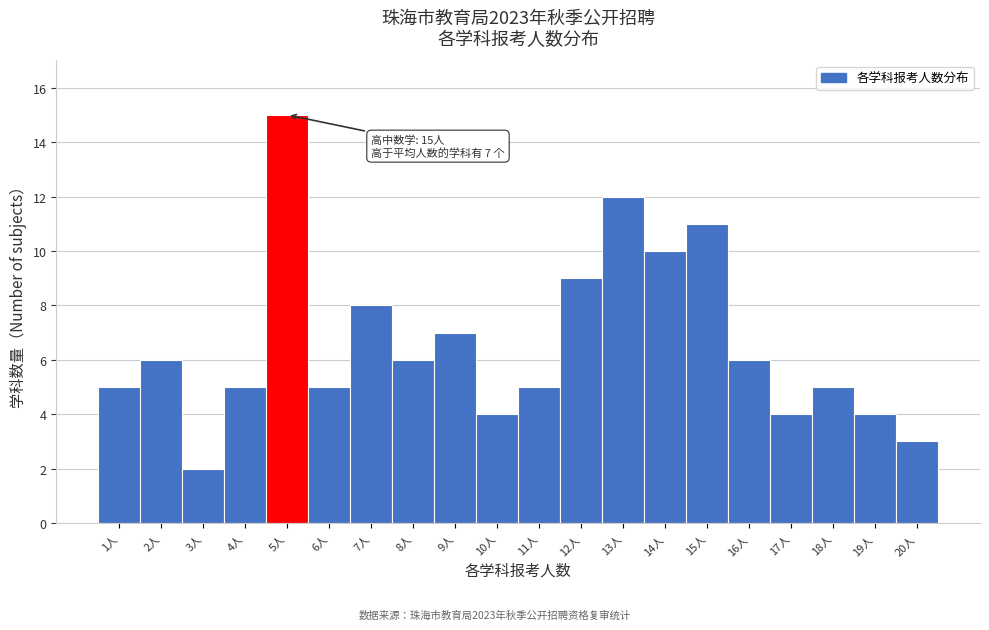

Reading left to right, list all the values displayed in this chart.

1人=5	2人=6	3人=2	4人=5	5人=15	6人=5	7人=8	8人=6	9人=7	10人=4	11人=5	12人=9	13人=12	14人=10	15人=11	16人=6	17人=4	18人=5	19人=4	20人=3